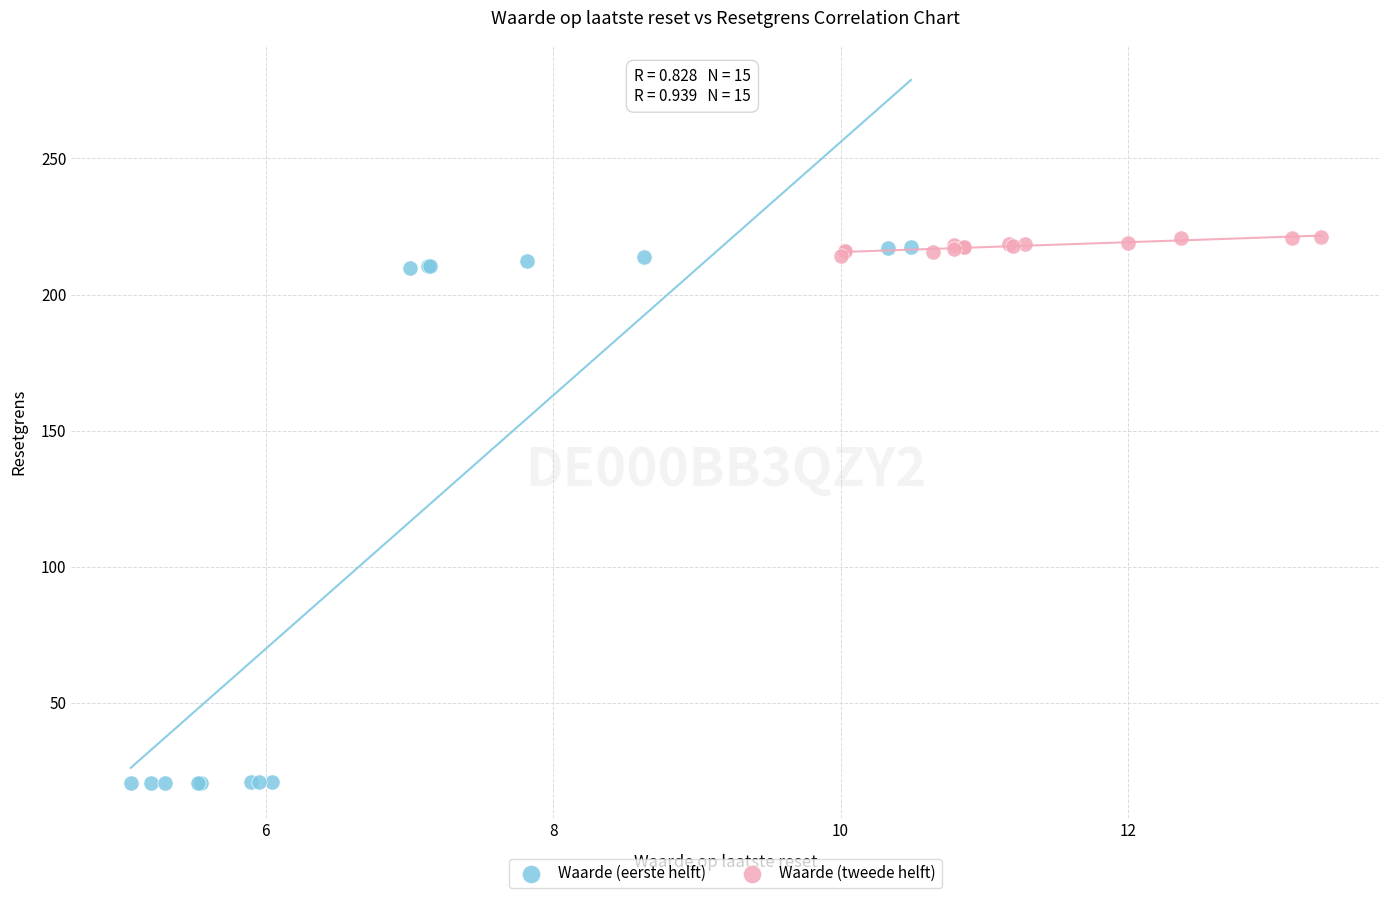

Which series reaches the minimum Y coordinate?

Waarde (eerste helft)